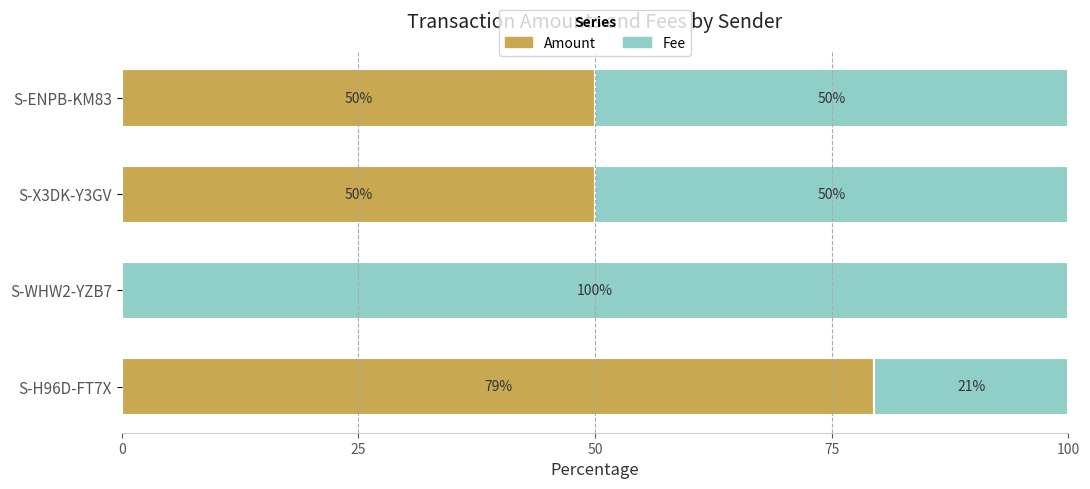

What is the total value across all series at S-WHW2-YZB7?

100.0